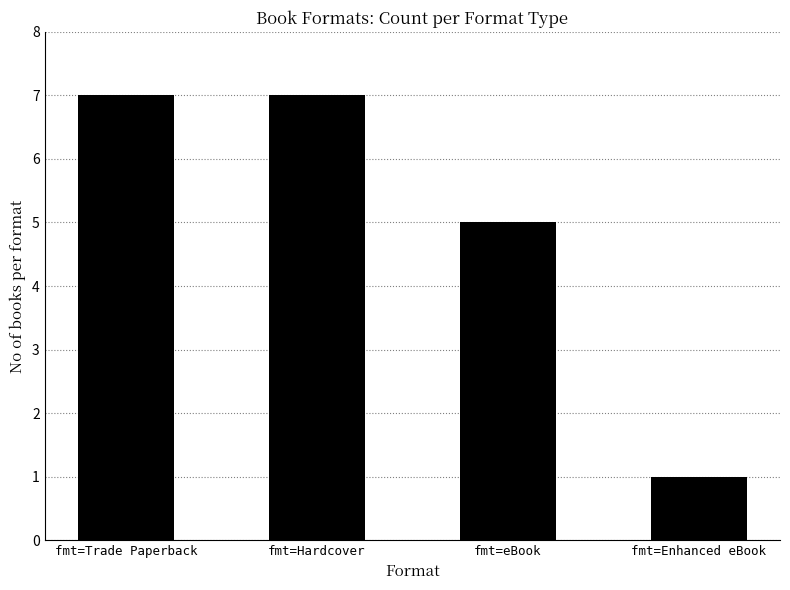

What is the maximum value shown in the chart?

7